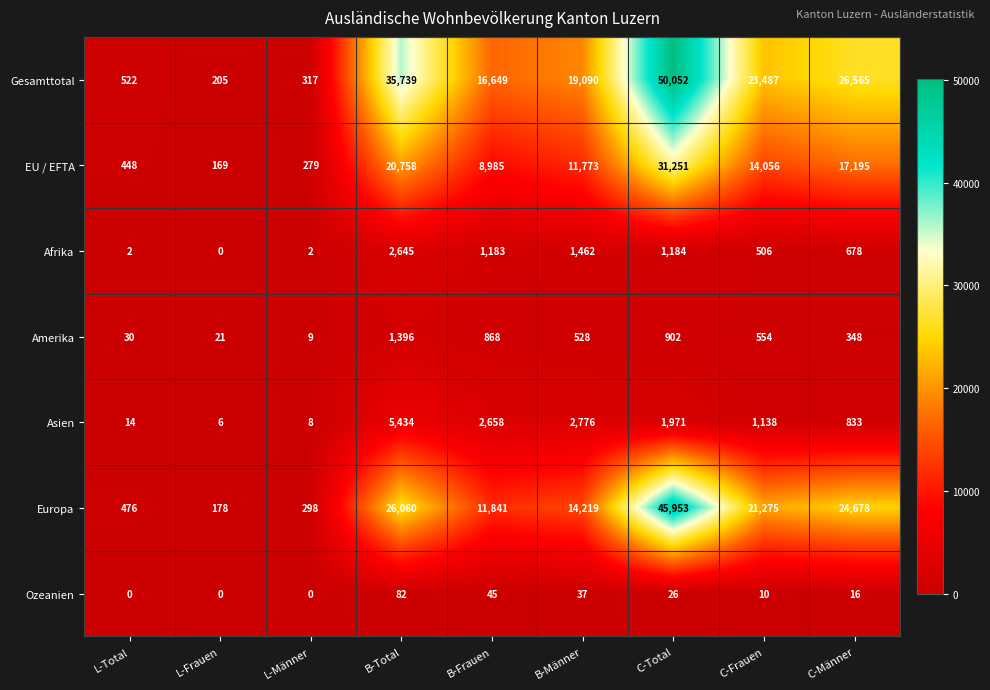

The Amerika series shows 1396 at B-Total. True or false?

True